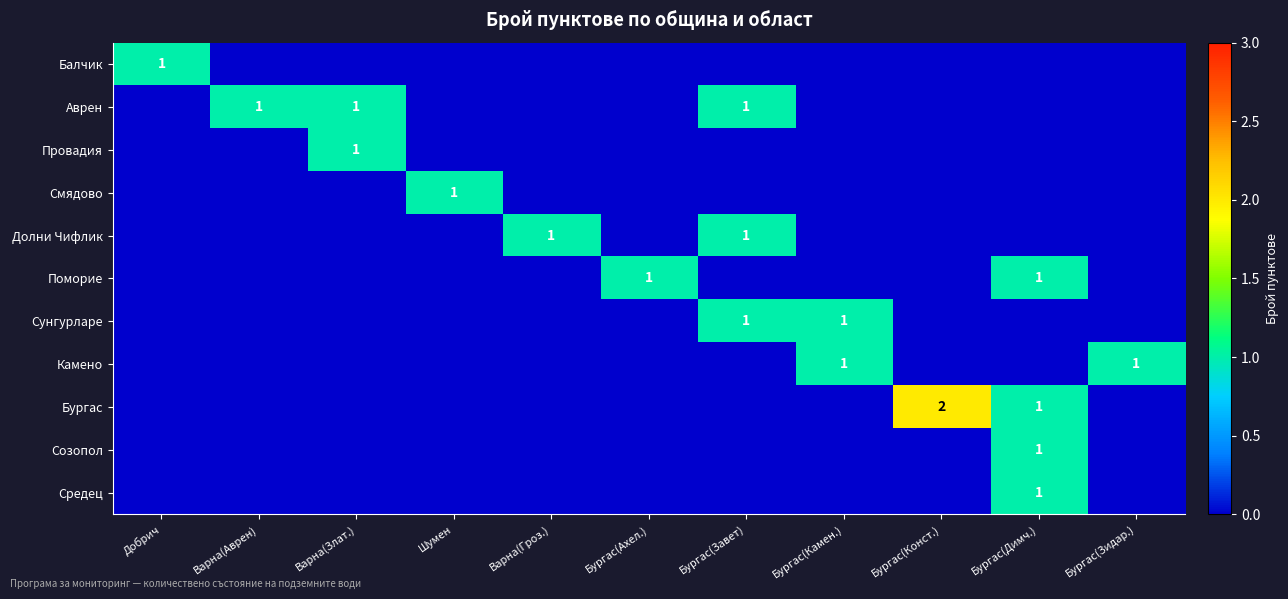

True or false: Смядово has a value of 1 at Шумен.

True